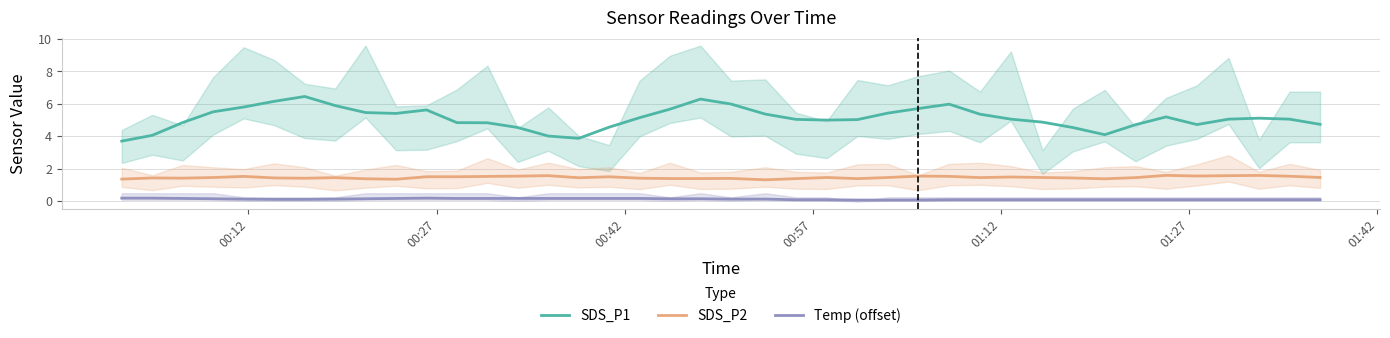

True or false: SDS_P1 and Temp (offset) cross at least once.

False